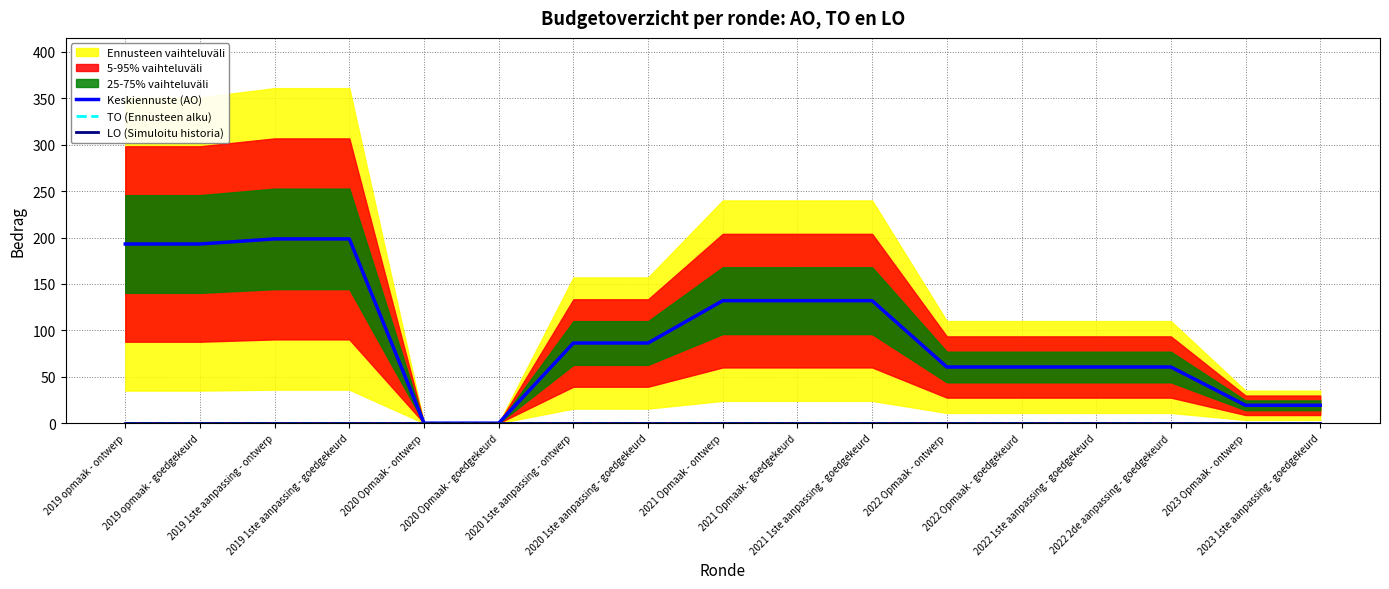

What is the value of the Keskiennuste (AO) point at the 9th from the left?

132.0